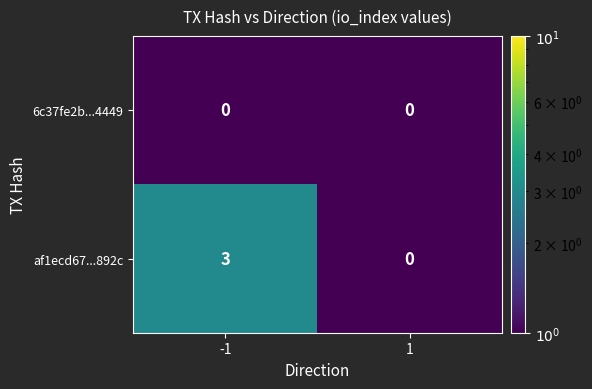

Reading left to right, list all the values displayed in this chart.

6c37fe2b...4449: -1=0	1=0
af1ecd67...892c: -1=3	1=0